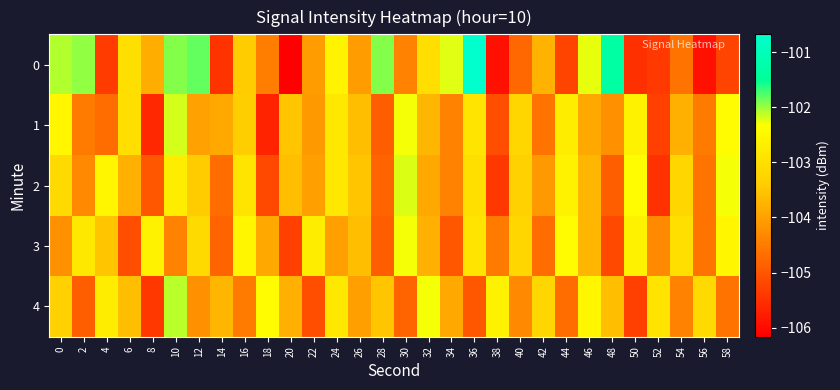

Rank the series at 40 from lowest to highest value.

0, 4, 2, 1, 3